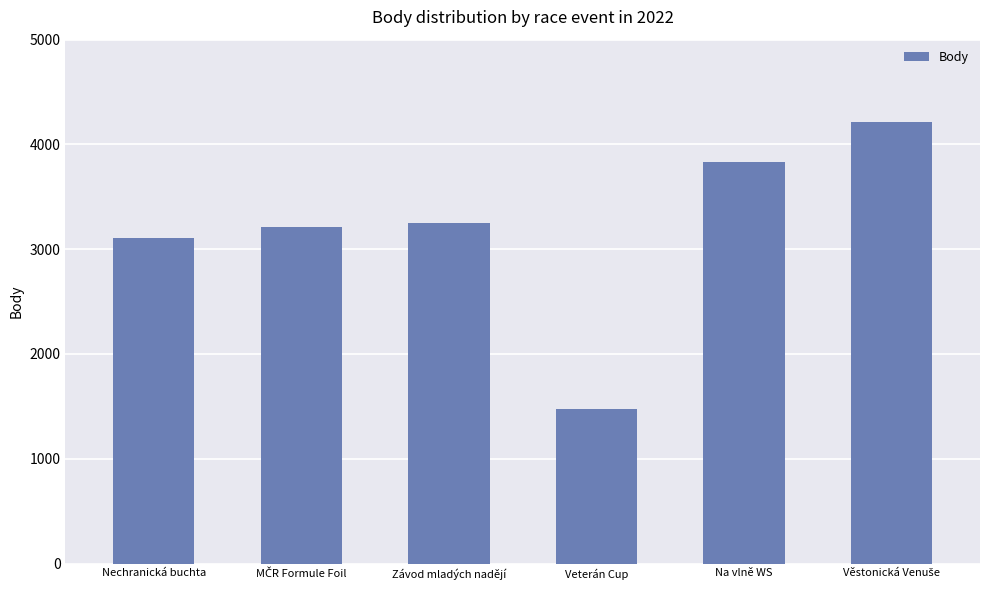

What is the greatest value displayed?

4211